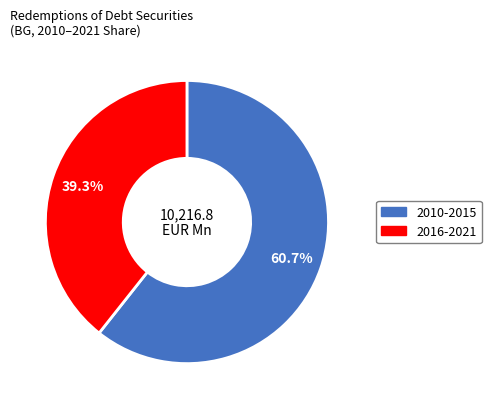

Is there a majority slice in this chart?

Yes